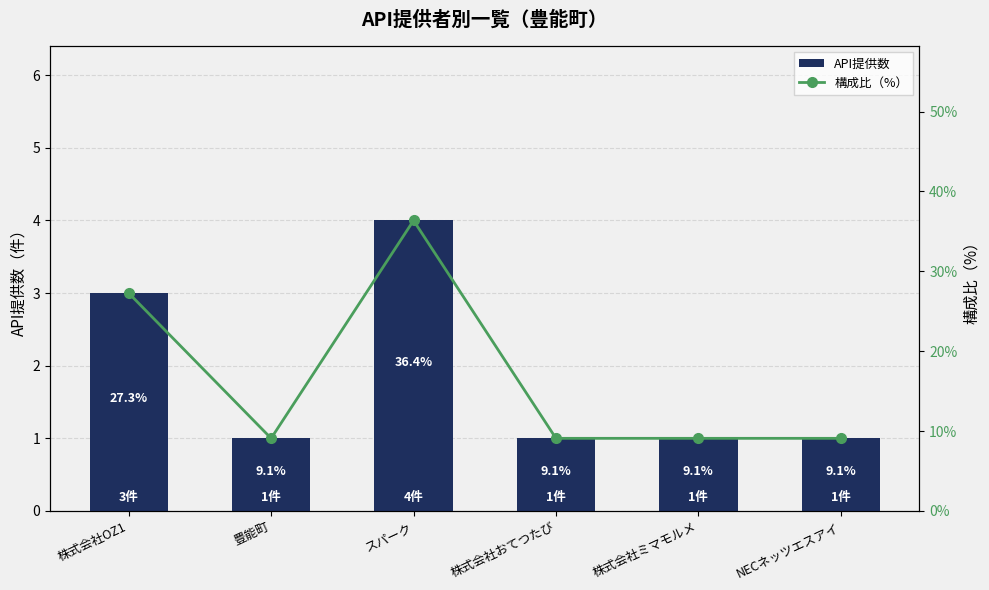

What is the approximate value of API提供数 at スパーク?

4.0